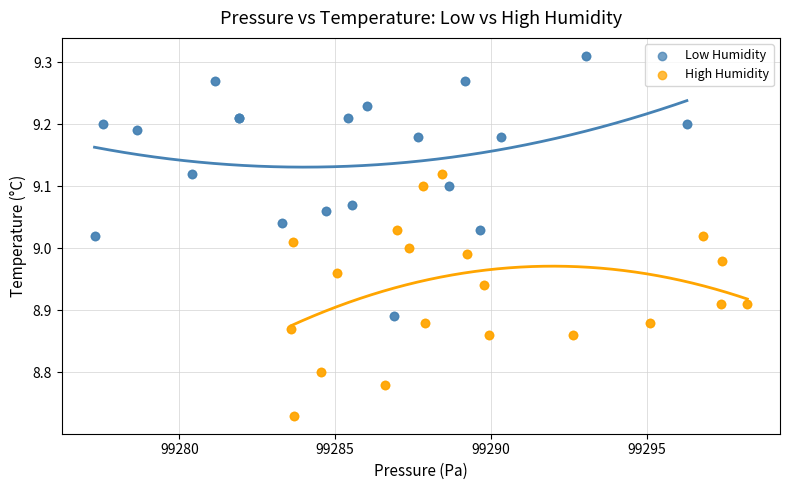

Which series reaches the minimum Y coordinate?

High Humidity